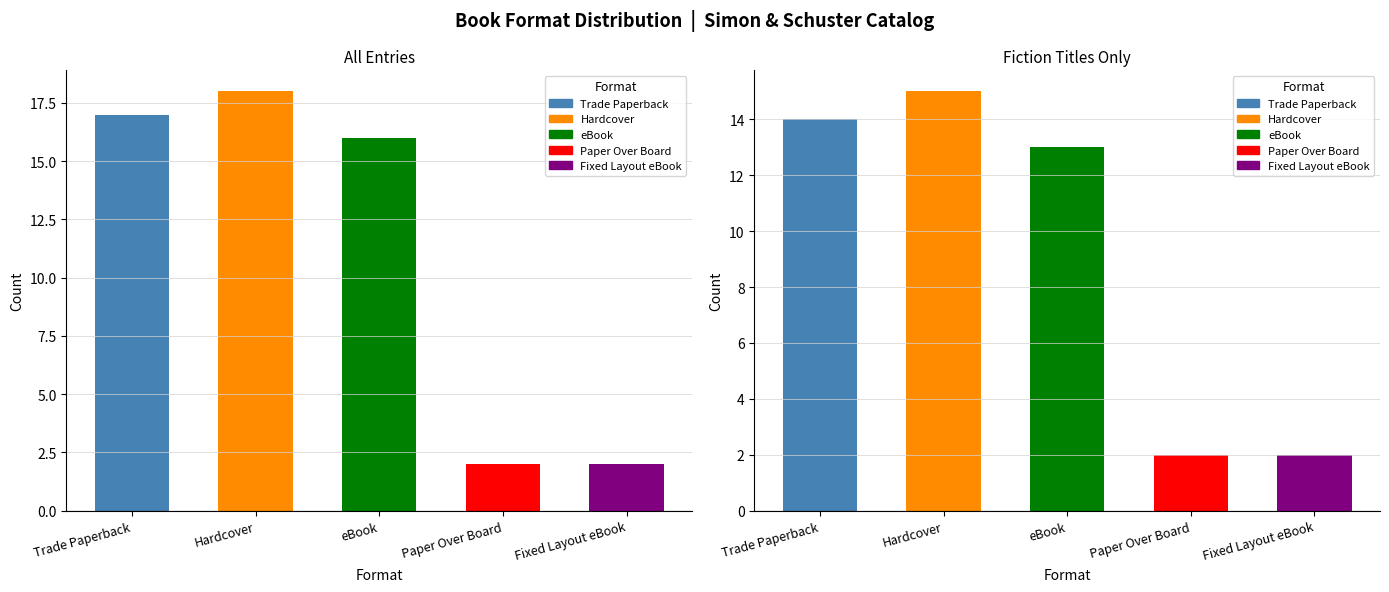

What is the label of the 4th bar from the right?

Hardcover